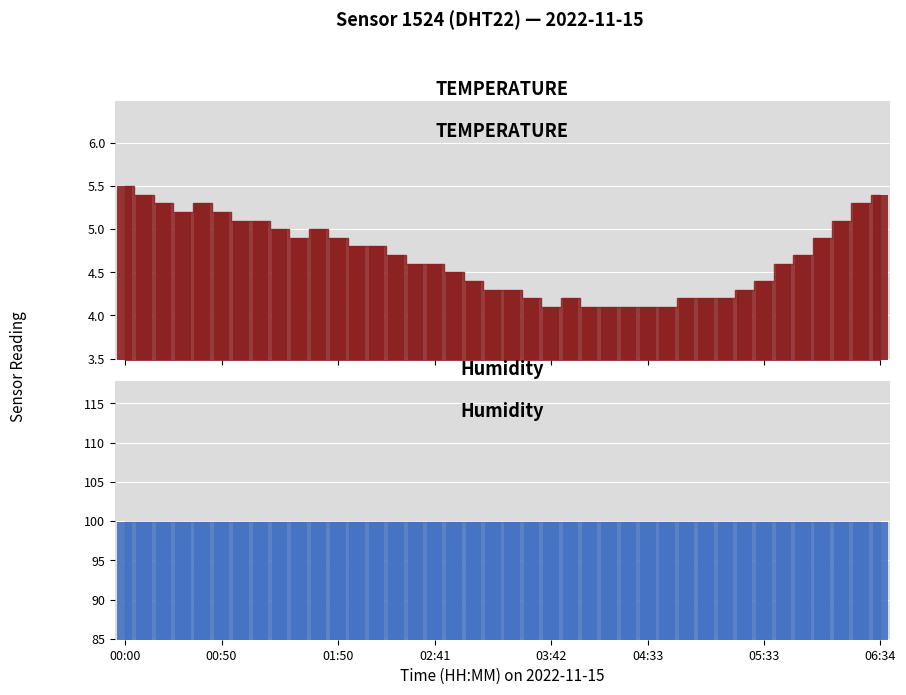

What is the ratio of the value at 00:50 to the value at 01:30?

1.1